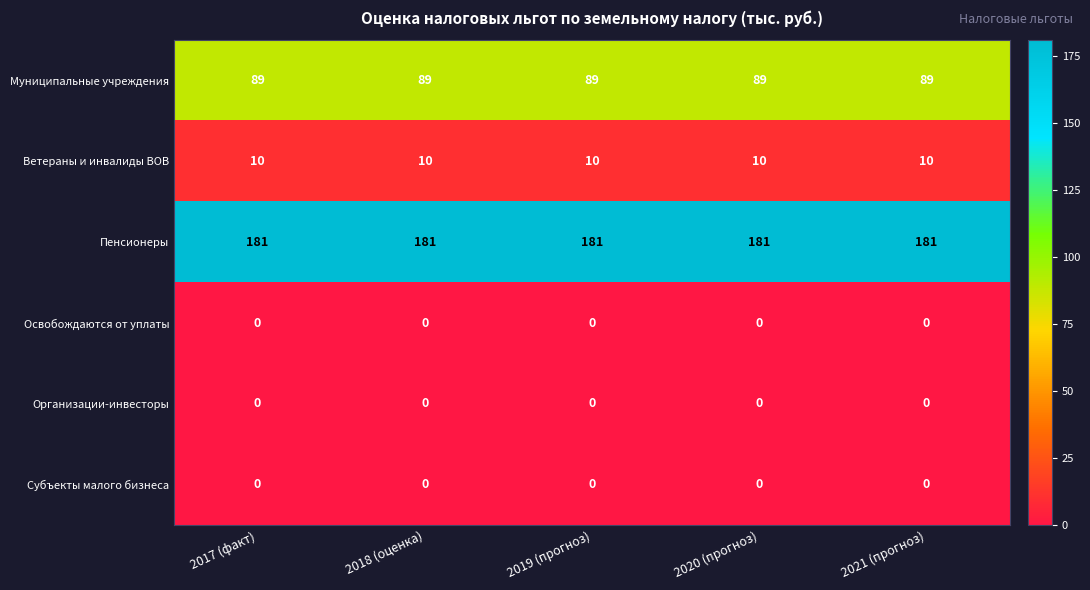

What is the spread (max minus min) of values at 2017 (факт)?

181